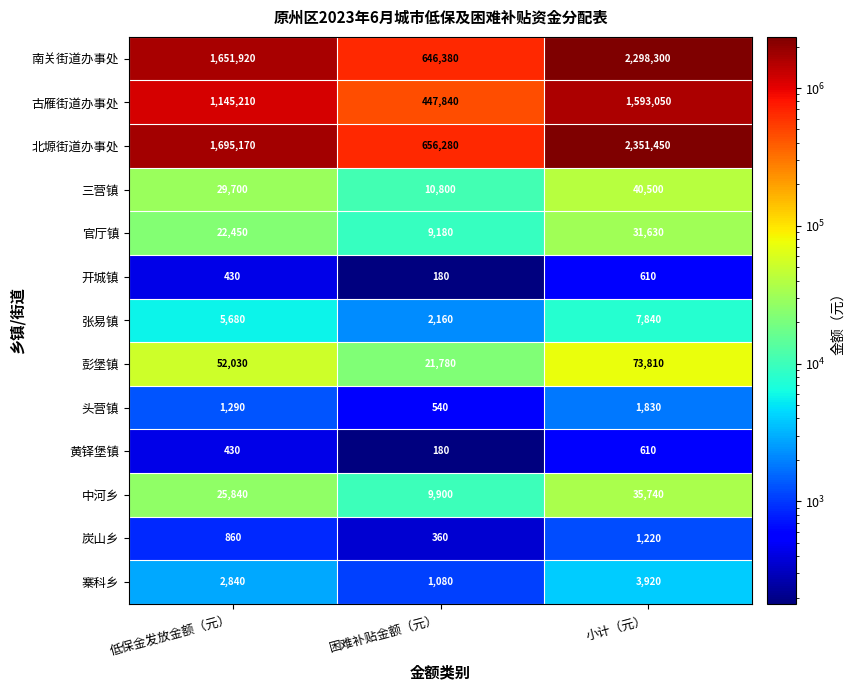

What is the minimum value shown in the chart?

180